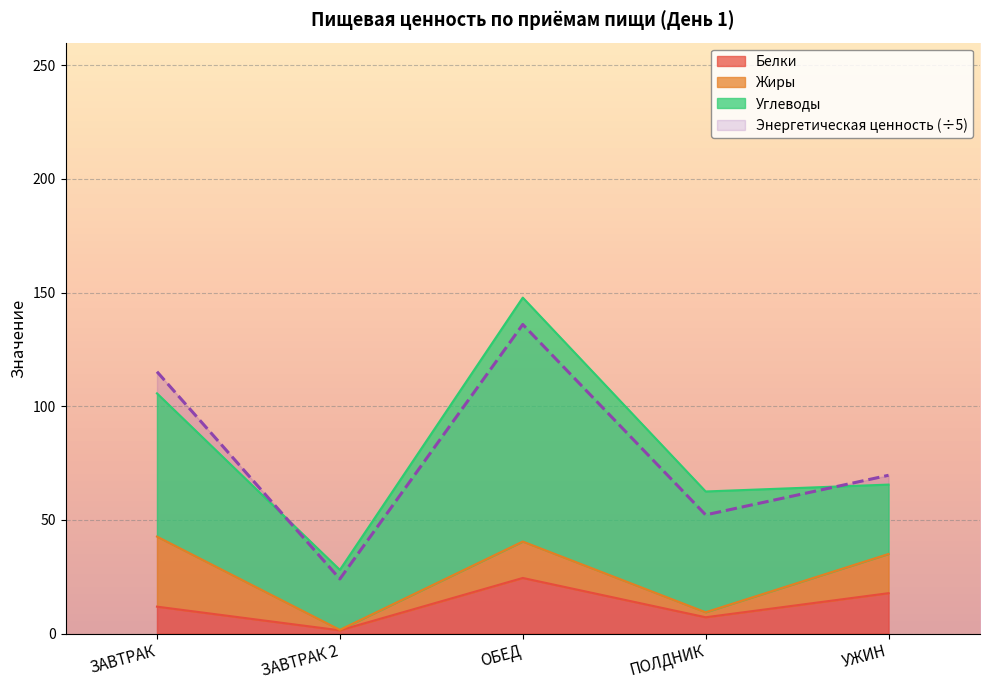

True or false: Энергетическая ценность (÷5) and Белки intersect in this chart.

False